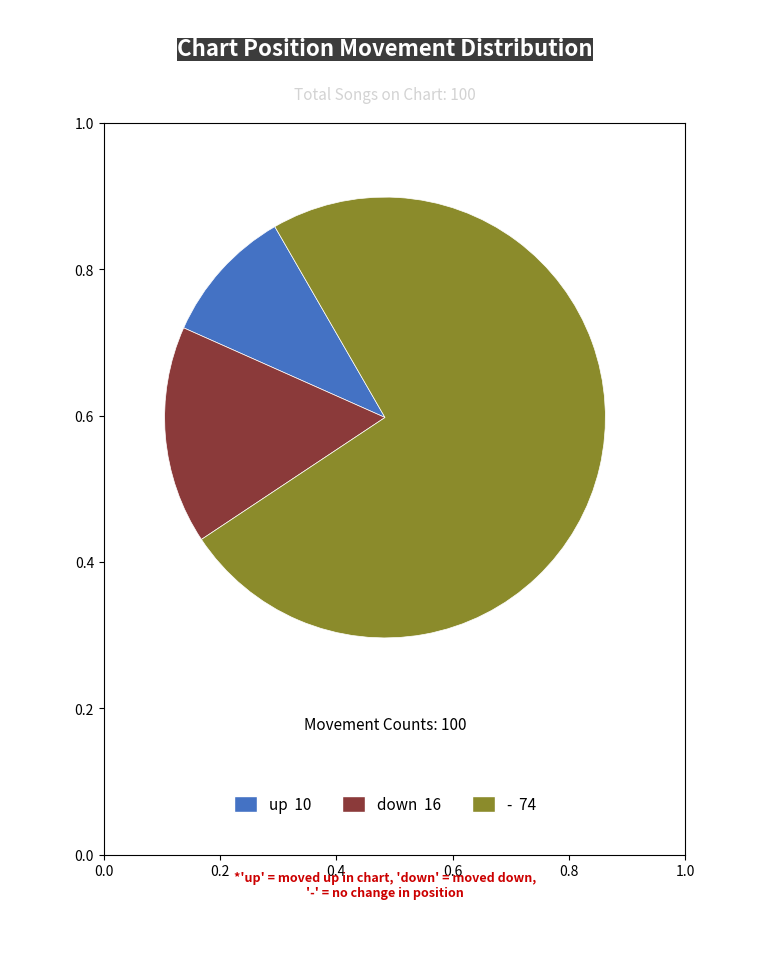

Does any single category account for the majority?

Yes